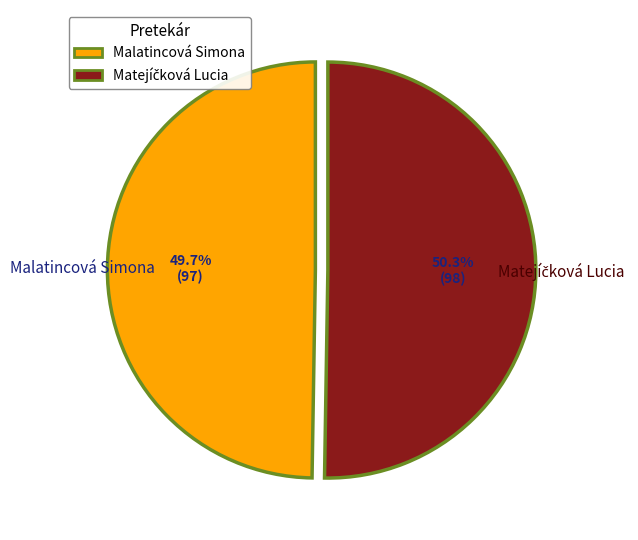

Is there a majority slice in this chart?

Yes